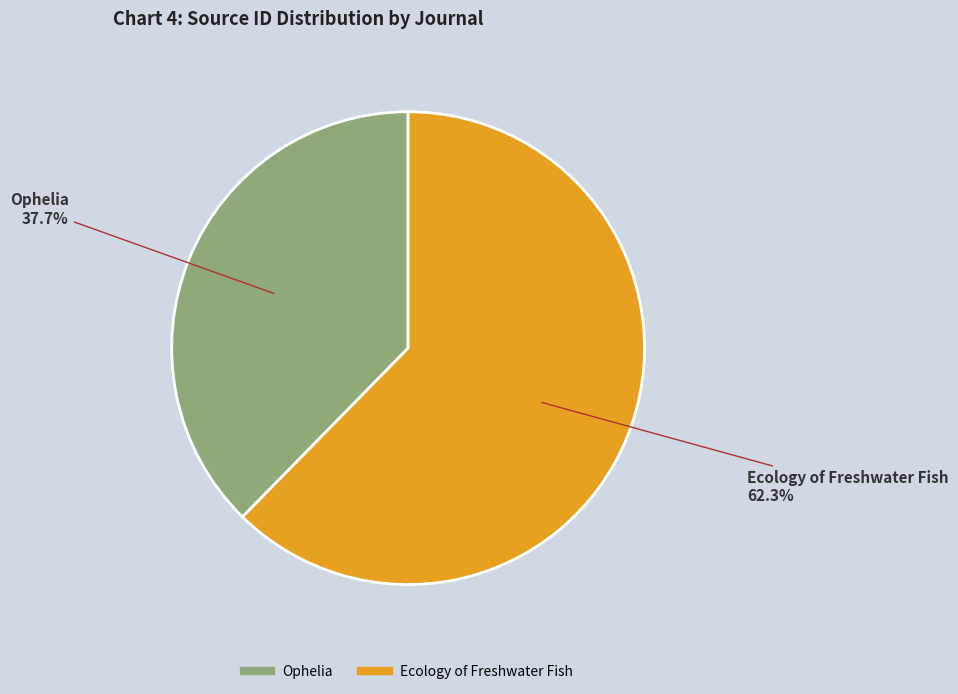

What is the total percentage of Ecology of Freshwater Fish and Ophelia?

100.0%